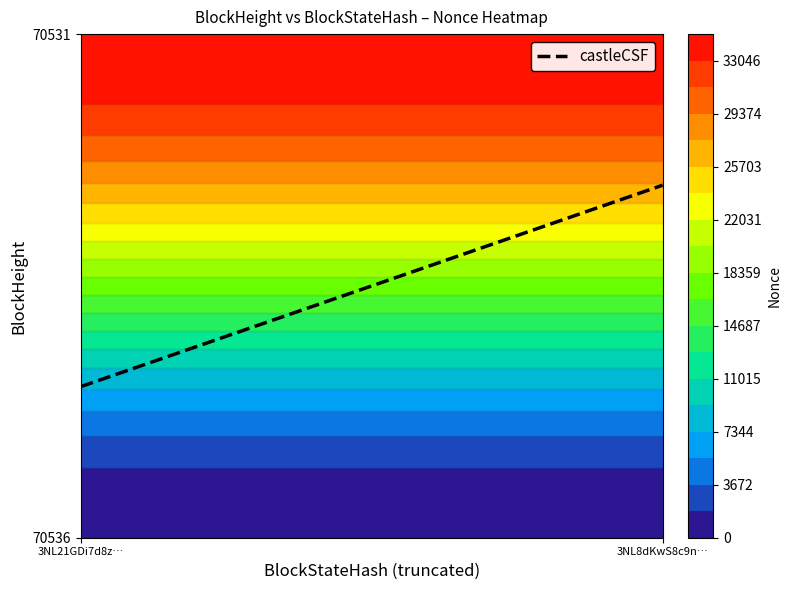

Which category has the lowest value across all series?

70536